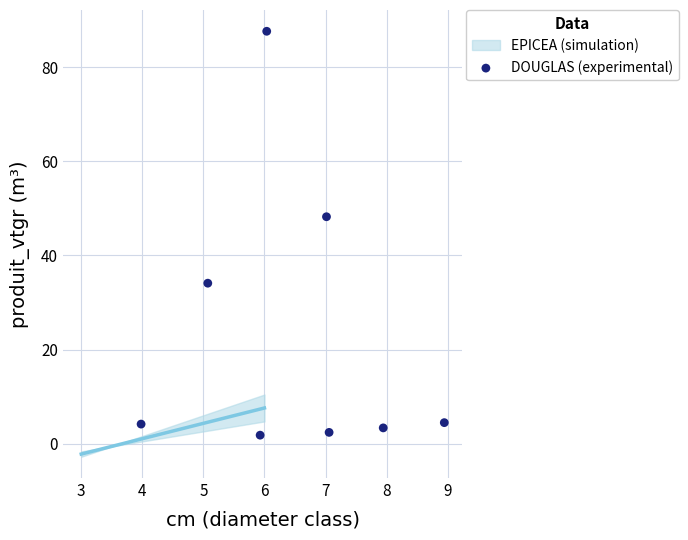

What Y value in the scatter plot is closest to 44?

48.2